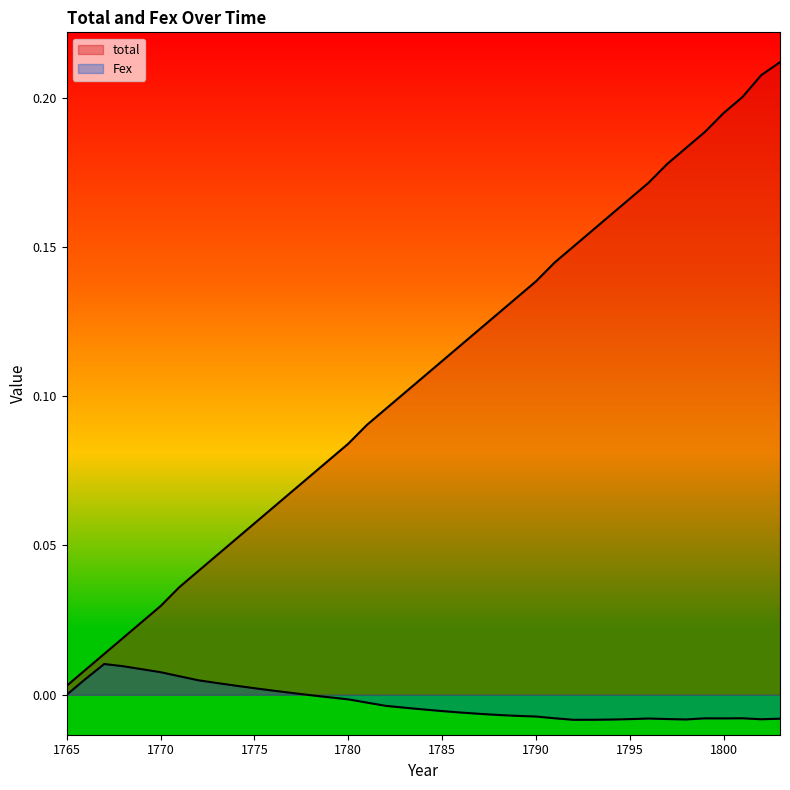

In Fex, how many points are higher than both neighbors (excluding endpoints)?

4